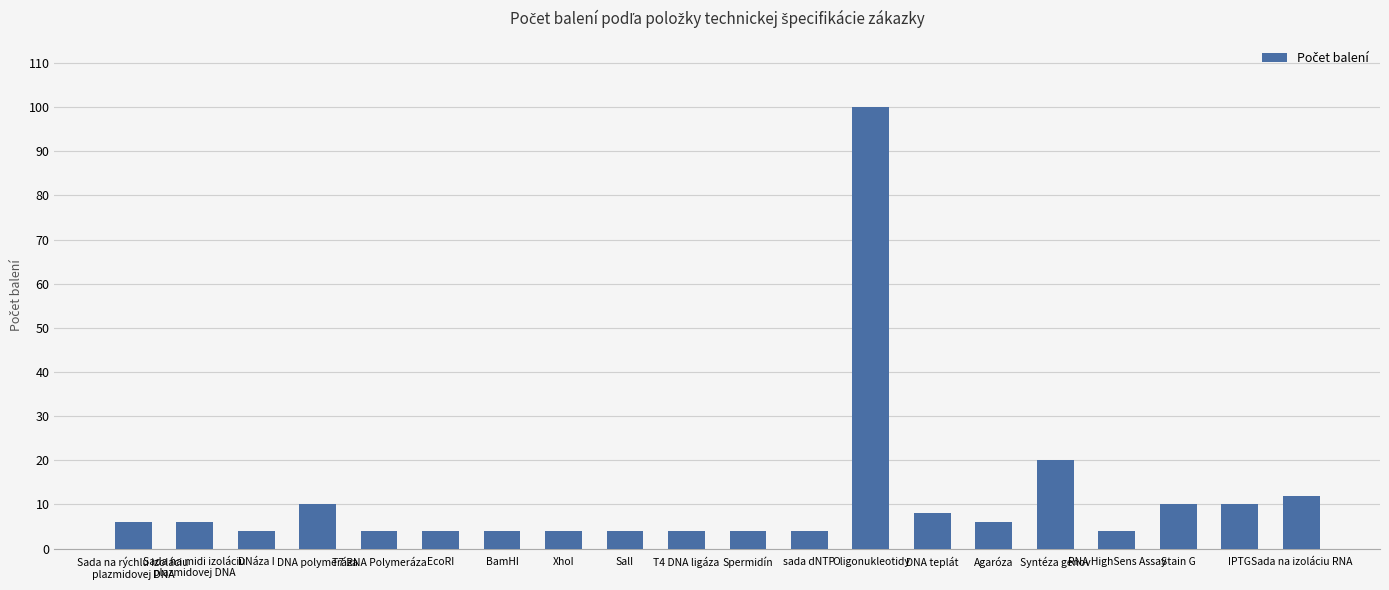

What is the difference between the second highest and second lowest values?

16